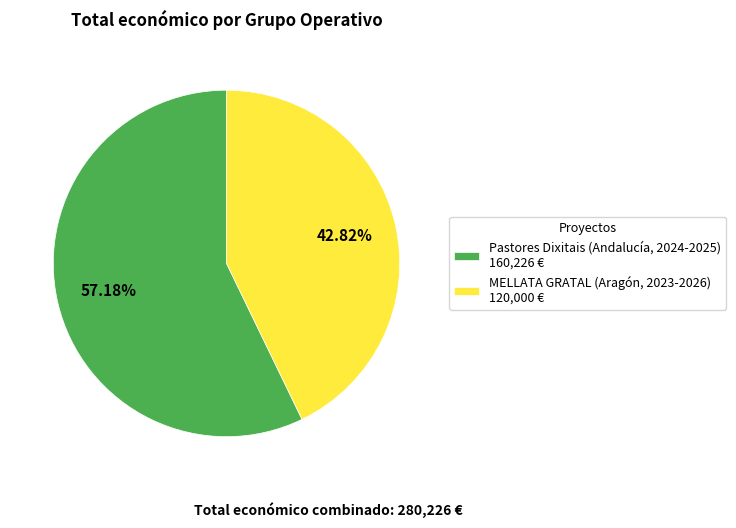

Is it true that MELLATA GRATAL (Aragón, 2023-2026) is 43% of the pie?

True